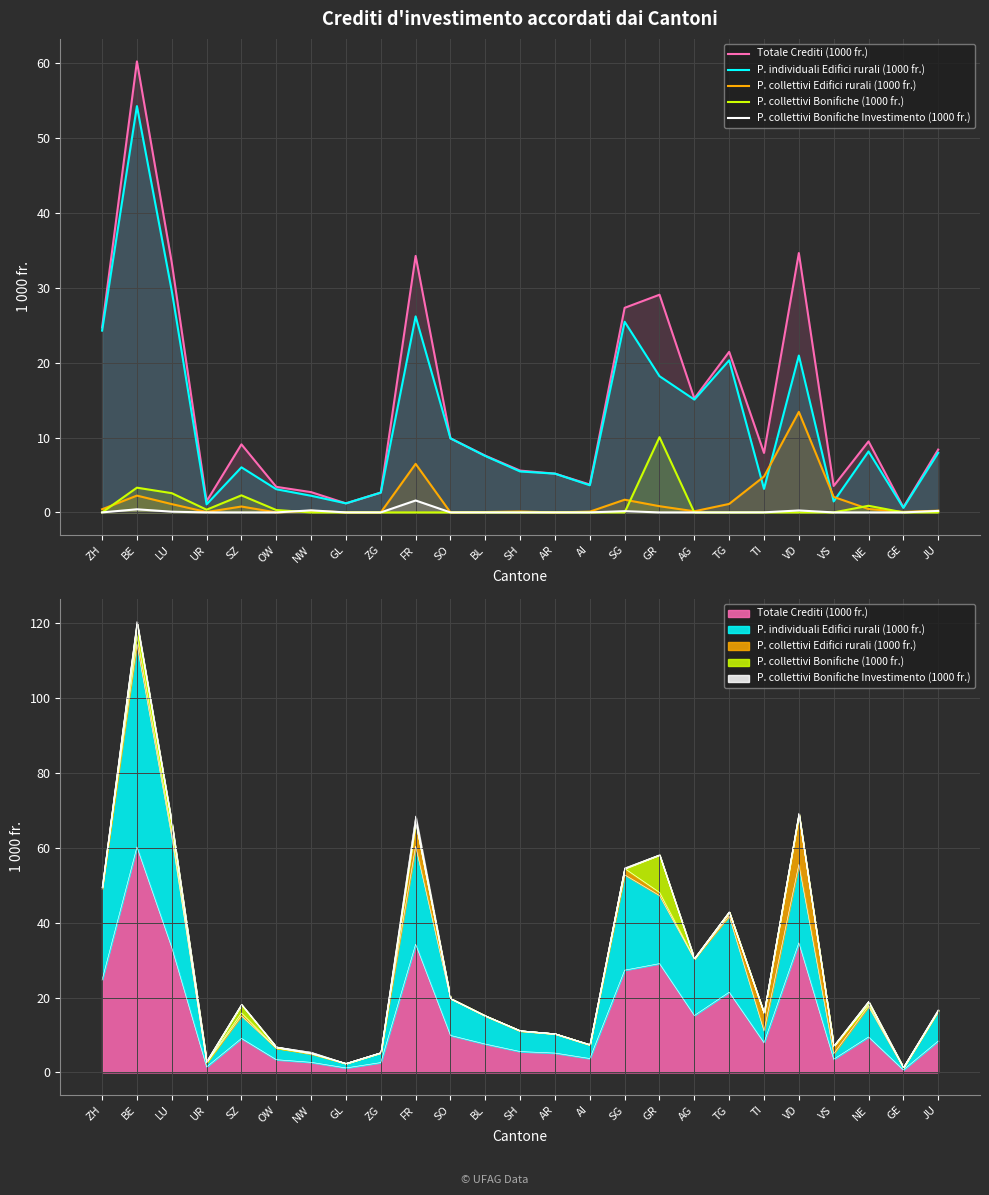

Does the chart display data point markers on the line(s)?

No